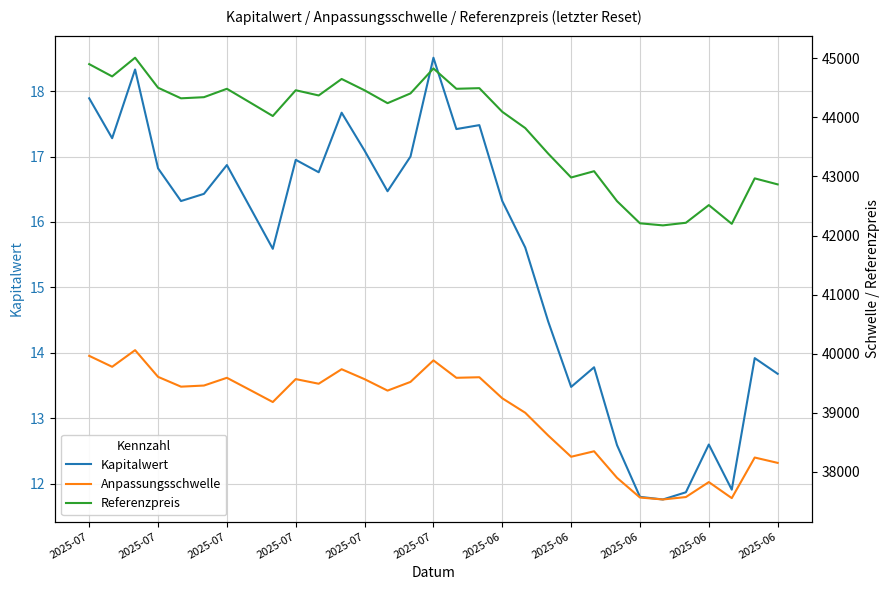

At which category does Anpassungsschwelle reach its first local peak?

2025-07